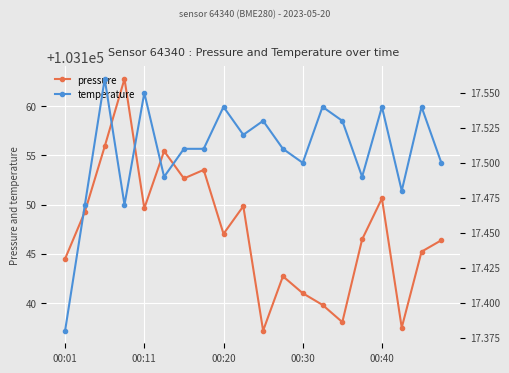

At how many categories does at least one series exceed 62887?

20